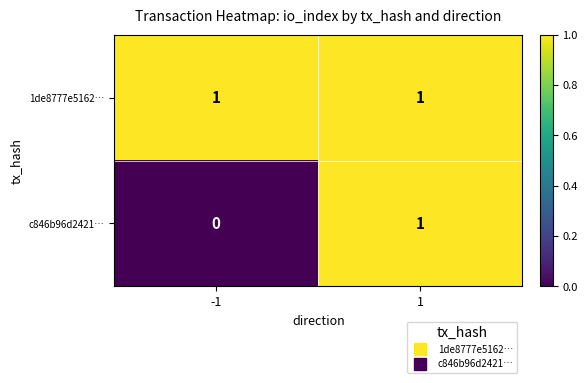

Rank the series at -1 from lowest to highest value.

c846b96d2421…, 1de8777e5162…